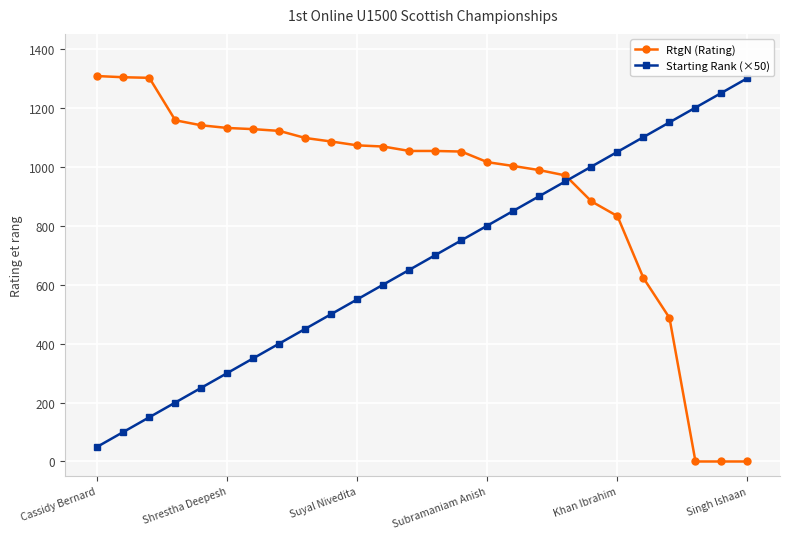

Rank the series by their average value, from highest to lowest.

RtgN (Rating), Starting Rank (×50)